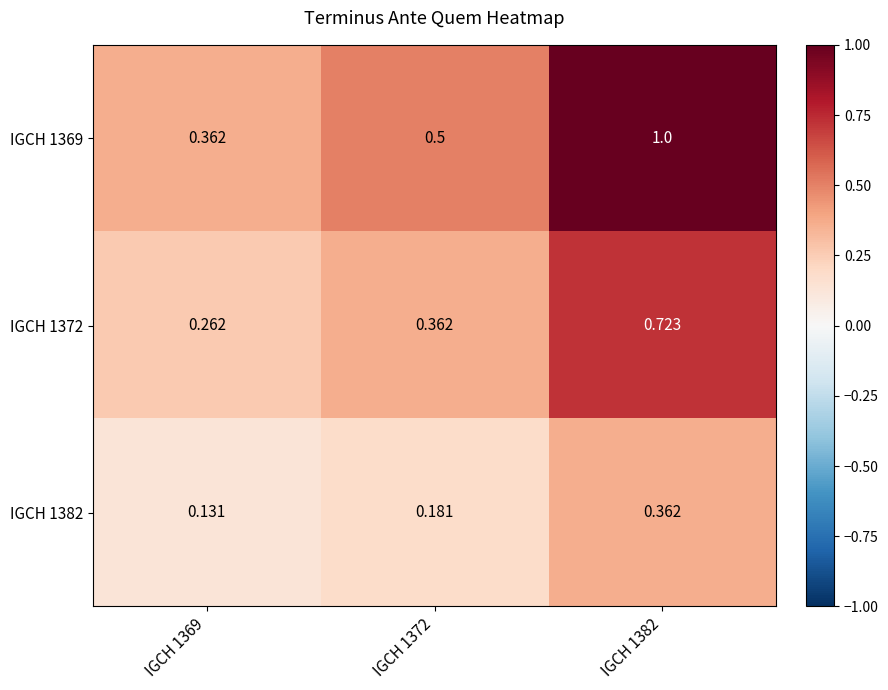

Is the value of IGCH 1369 at IGCH 1382 greater than the value of IGCH 1382 at IGCH 1369?

Yes